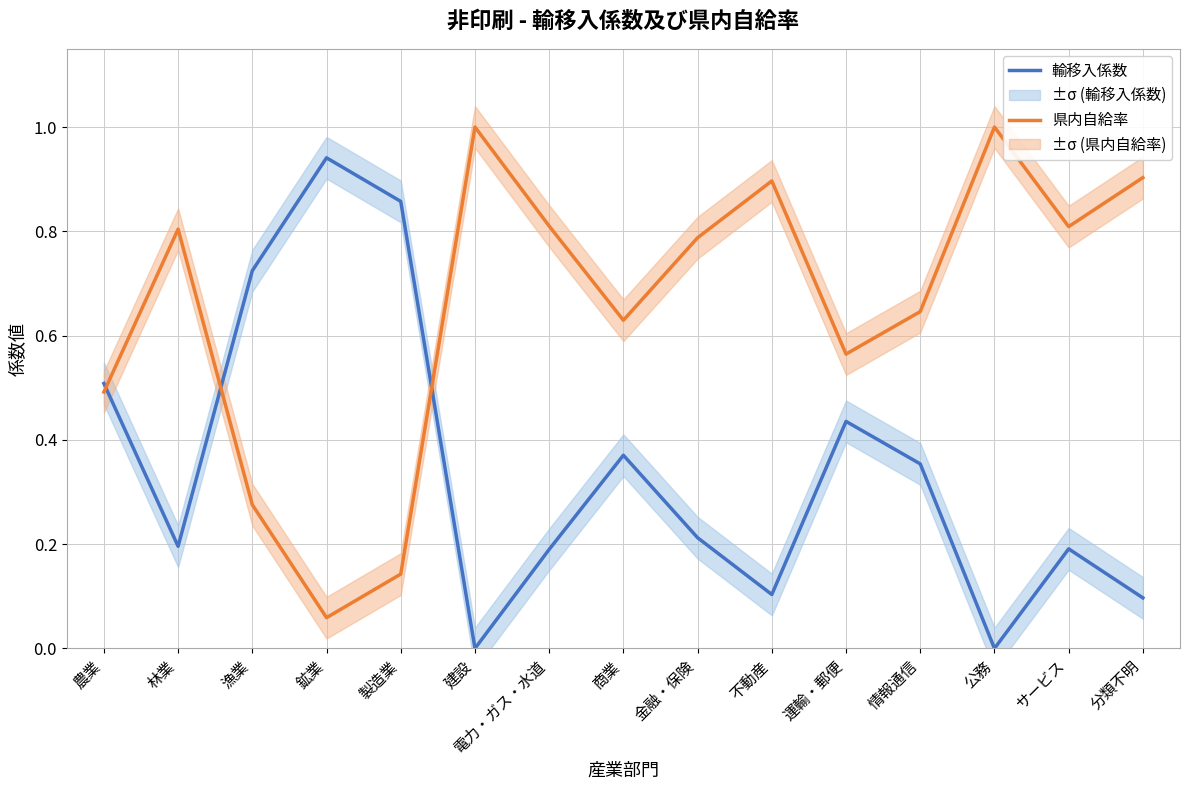

What is the difference between the maximum and minimum values in the 輸移入係数 series?

0.9